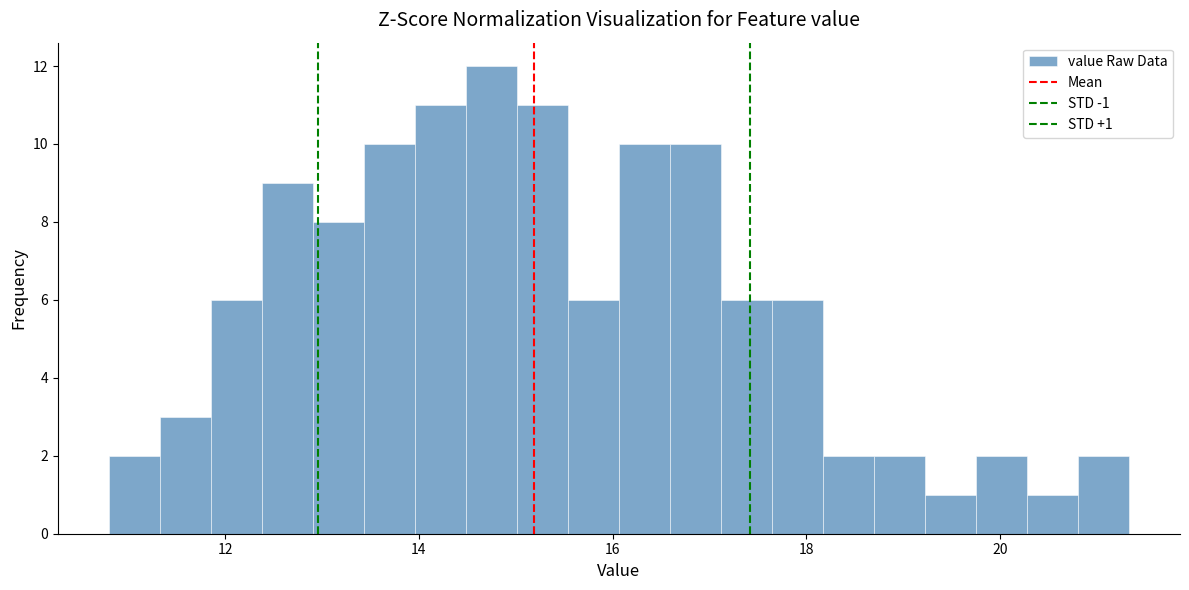

Around what value on the x-axis is the tallest bar? Give the approximate position of its centre, as read against the axis.

14.8